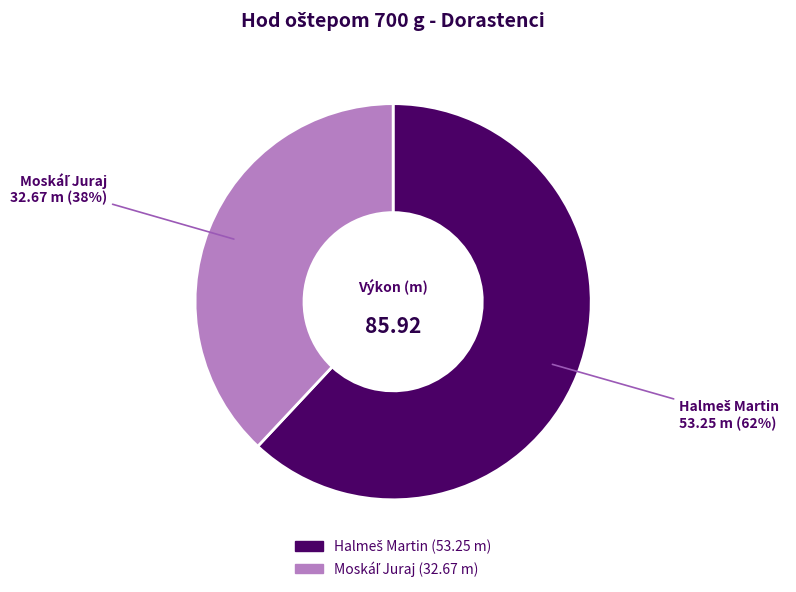

To the nearest percent, what is the difference between the largest and smallest slice percentages?

24%